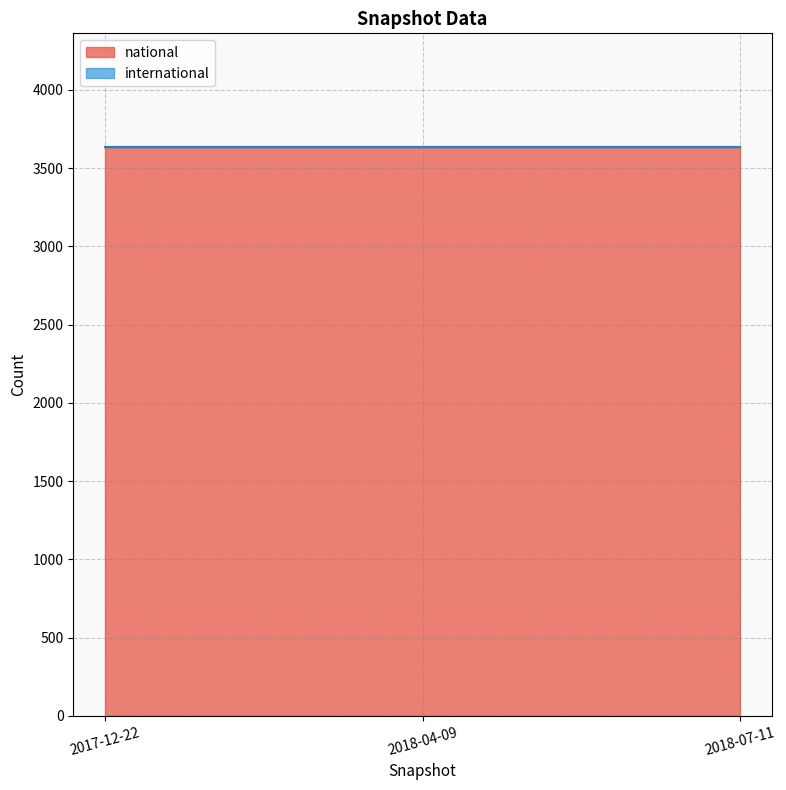

Count the number of categories in the chart.

3